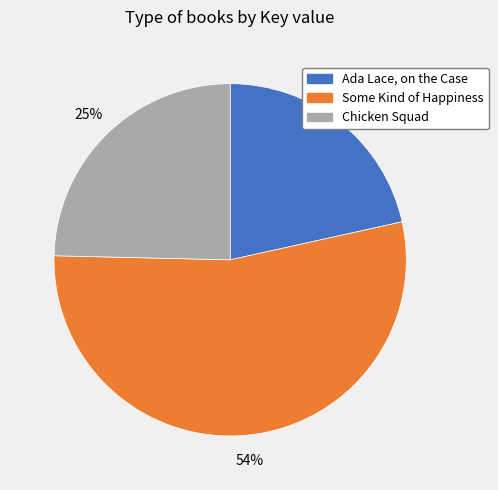

How many slices are in this pie chart?

3